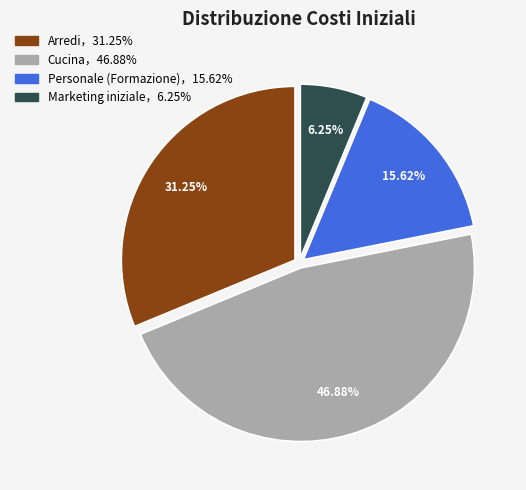

How many segments does this pie chart have?

4